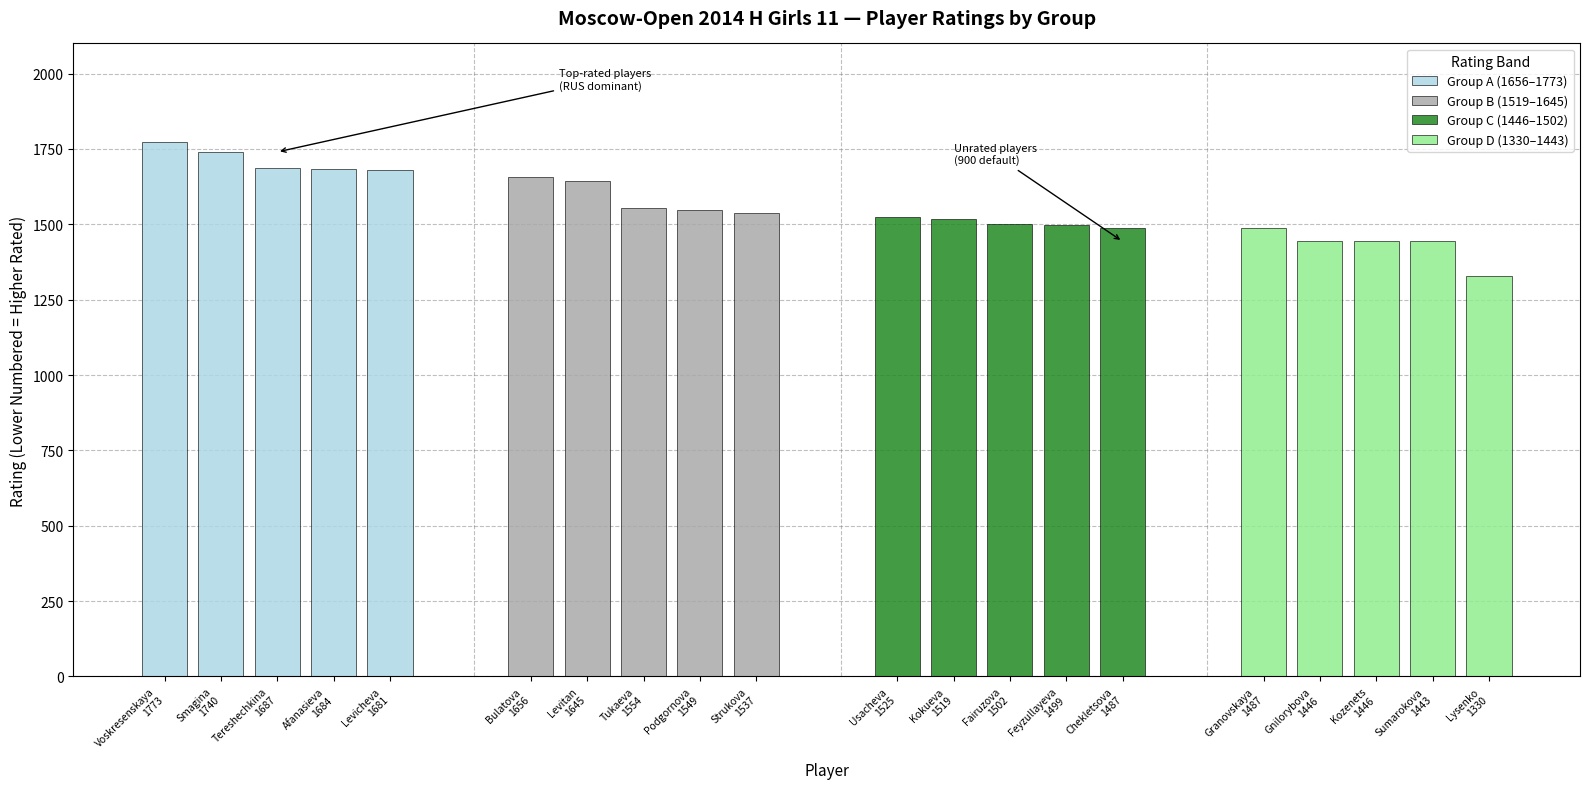

How many bars are there in total?

20